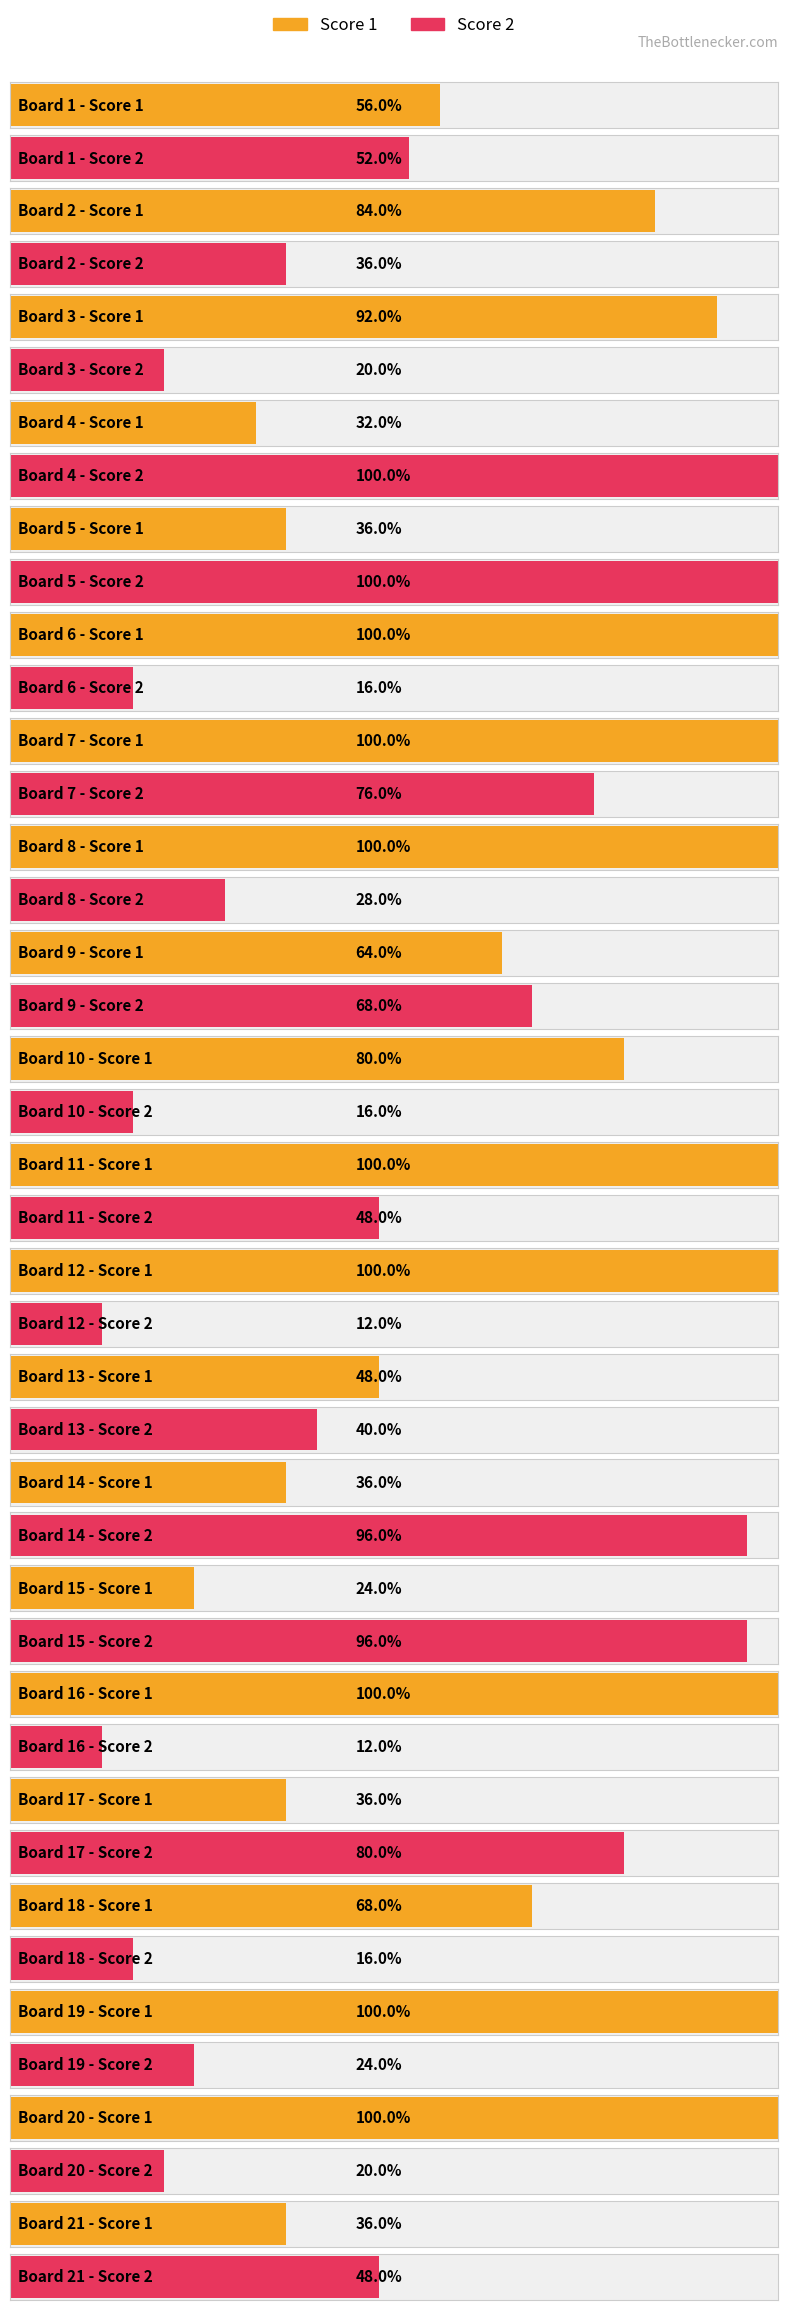

How many distinct data groups are displayed?

2